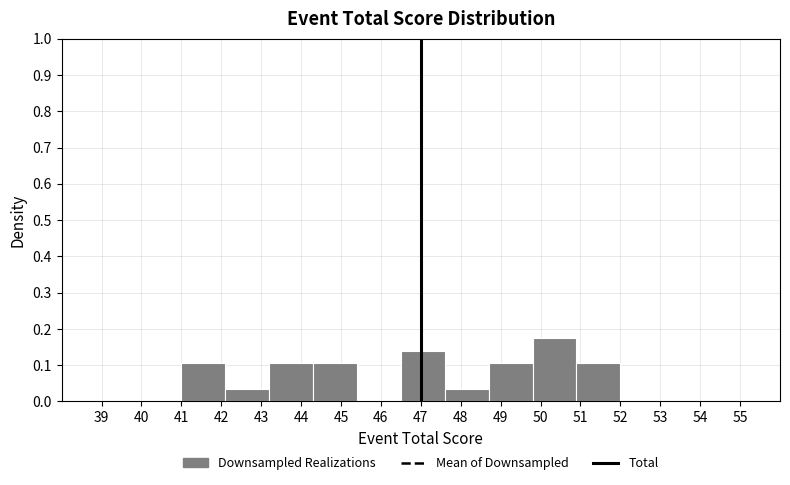

Reading left to right, transcribe this chart: for each bar, give the range it covers on the x-axis and its height. The values are not printed on the chart, so give them approximately, as read against the axis.

41.0 to 42.1: 0.10
42.1 to 43.2: 0.03
43.2 to 44.3: 0.10
44.3 to 45.4: 0.10
45.4 to 46.5: 0
46.5 to 47.6: 0.14
47.6 to 48.7: 0.03
48.7 to 49.8: 0.10
49.8 to 50.9: 0.17
50.9 to 52.0: 0.10